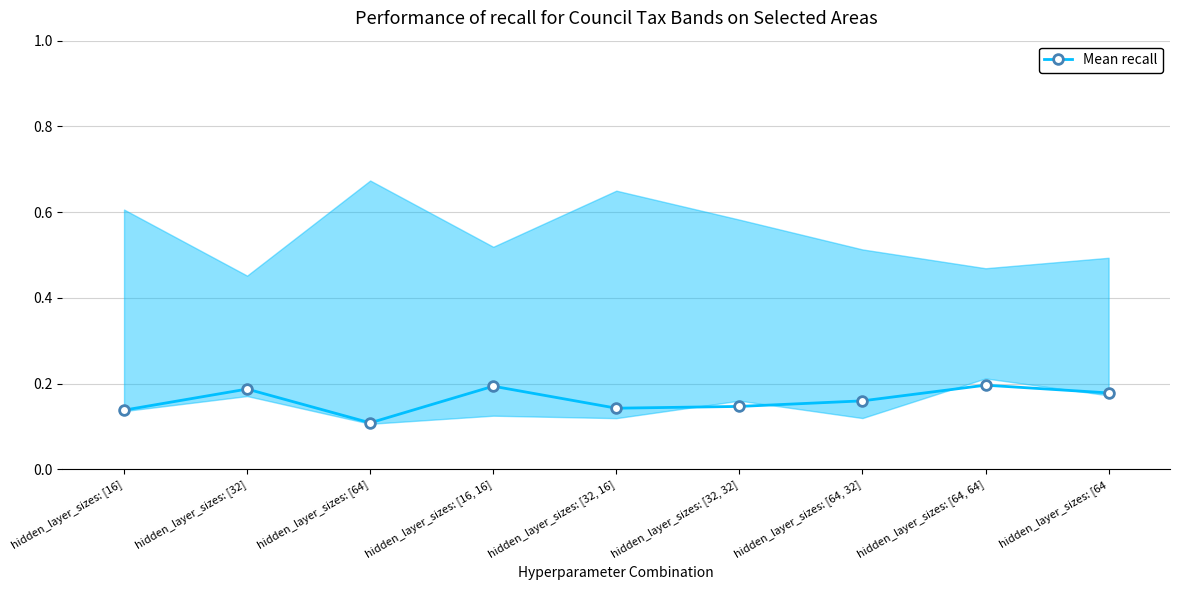

Is it true that the value at hidden_layer_sizes: [64, 64] is 0.1?

False